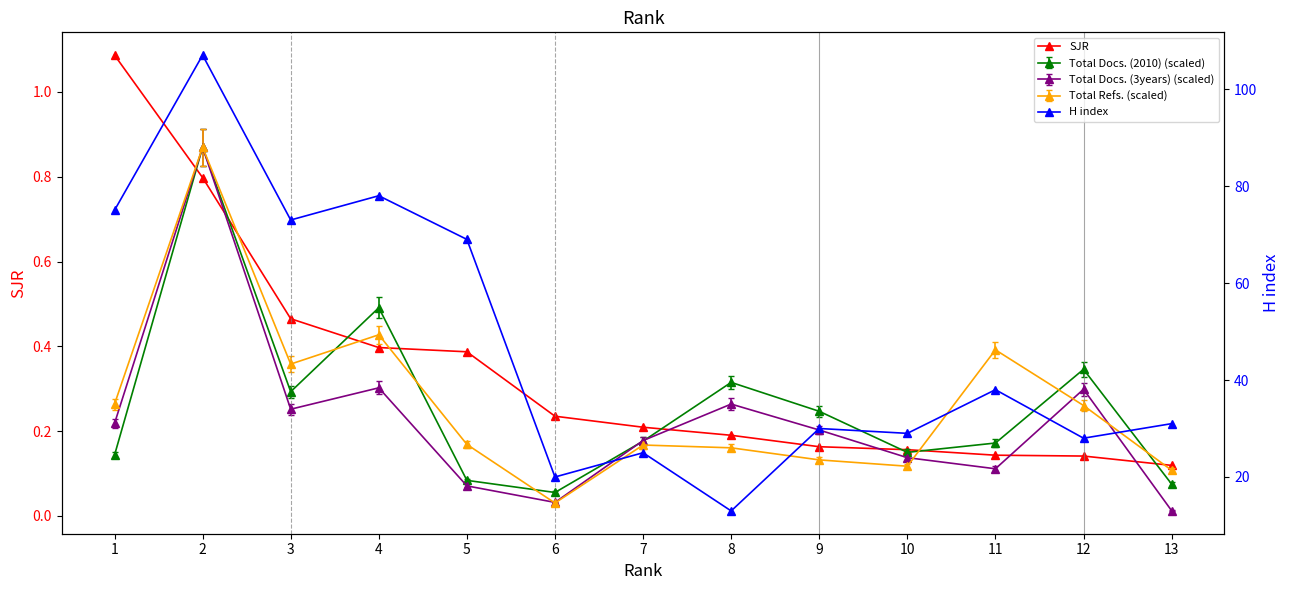

What is the value of the H index point at the 11th from the left?

38.0